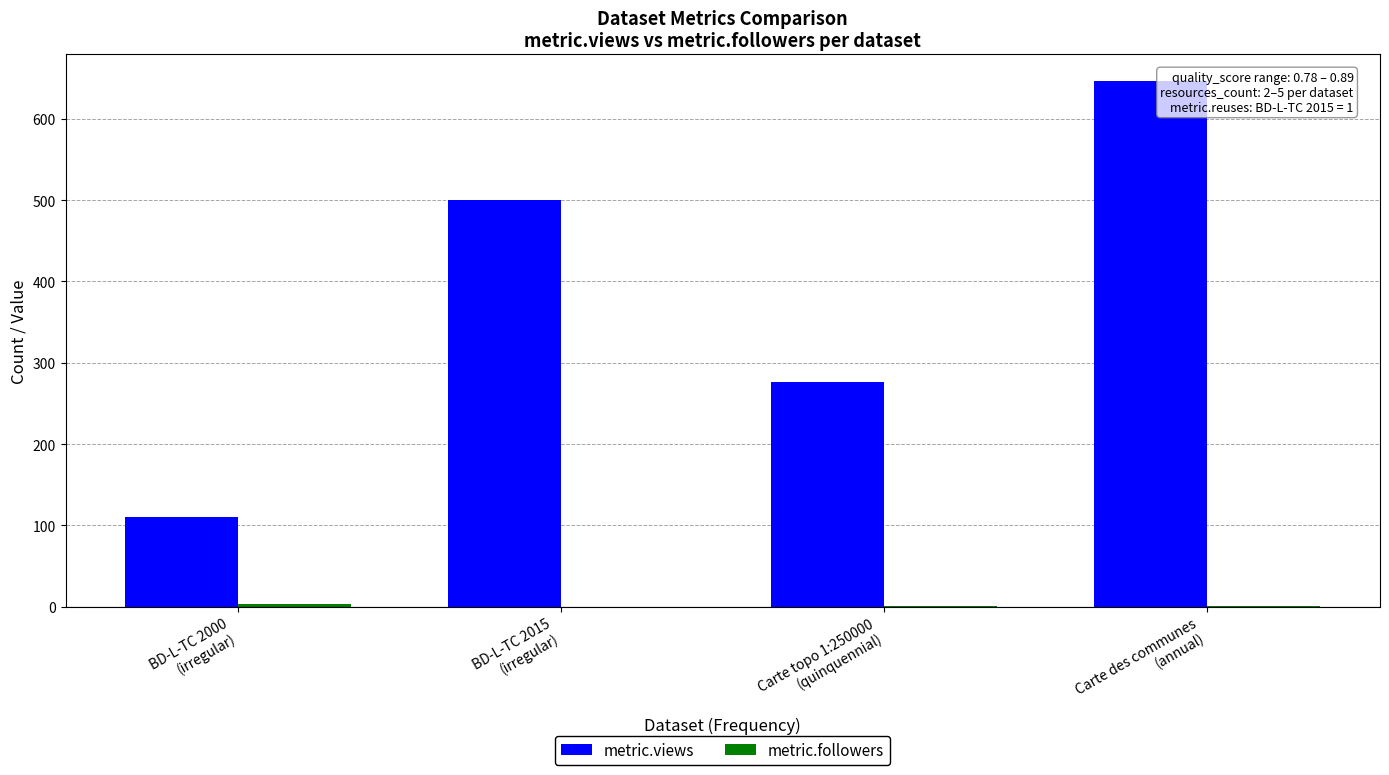

Which series has the largest total across all categories?

metric.views